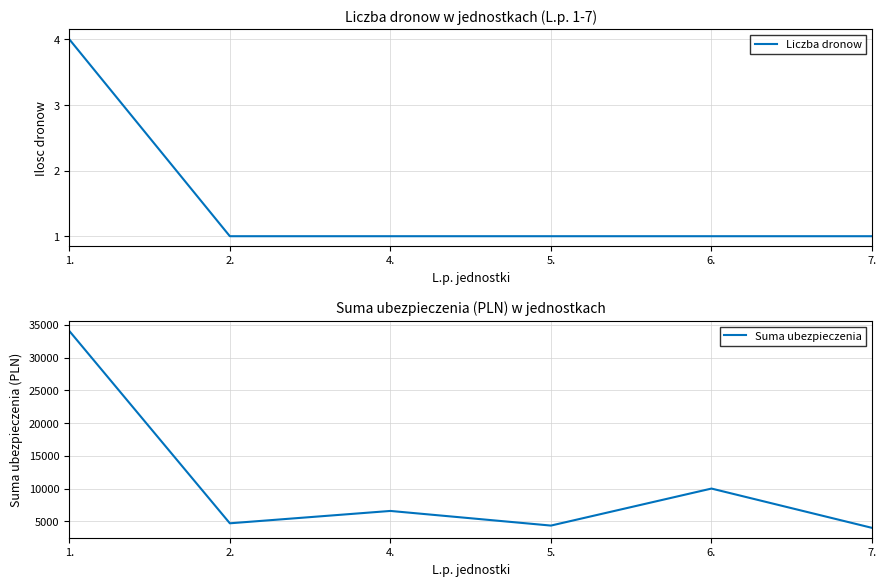

Is the value of Liczba dronow at 4. greater than the value of Suma ubezpieczenia at 5.?

No